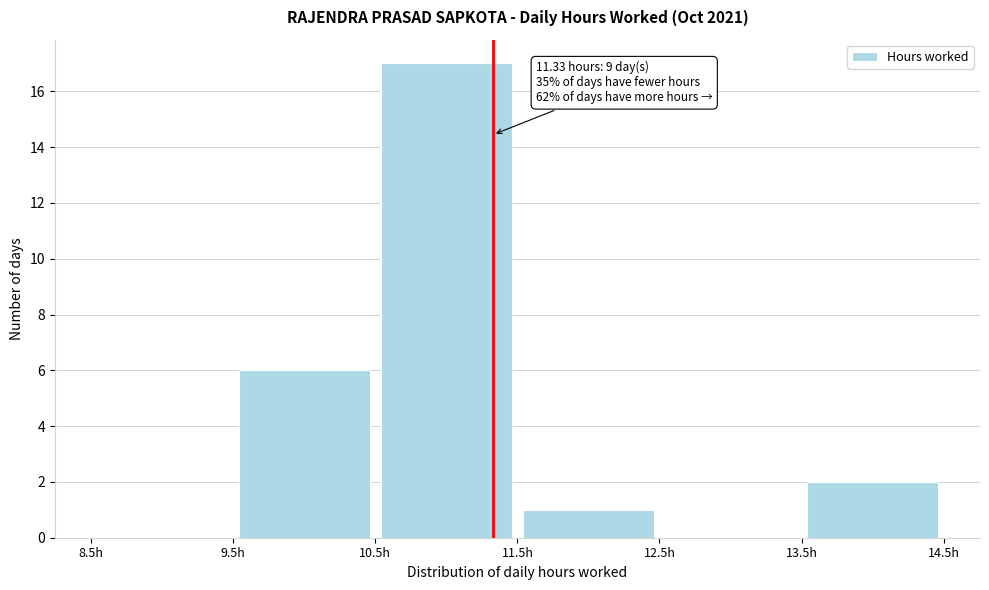

Which range on the x-axis has the tallest bar?

10.5 to 11.5